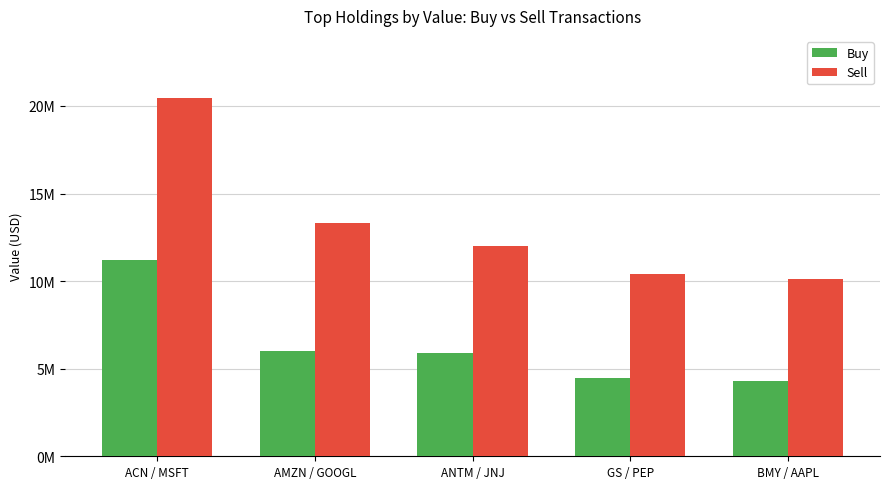

What are all the series names shown in the legend?

Buy, Sell